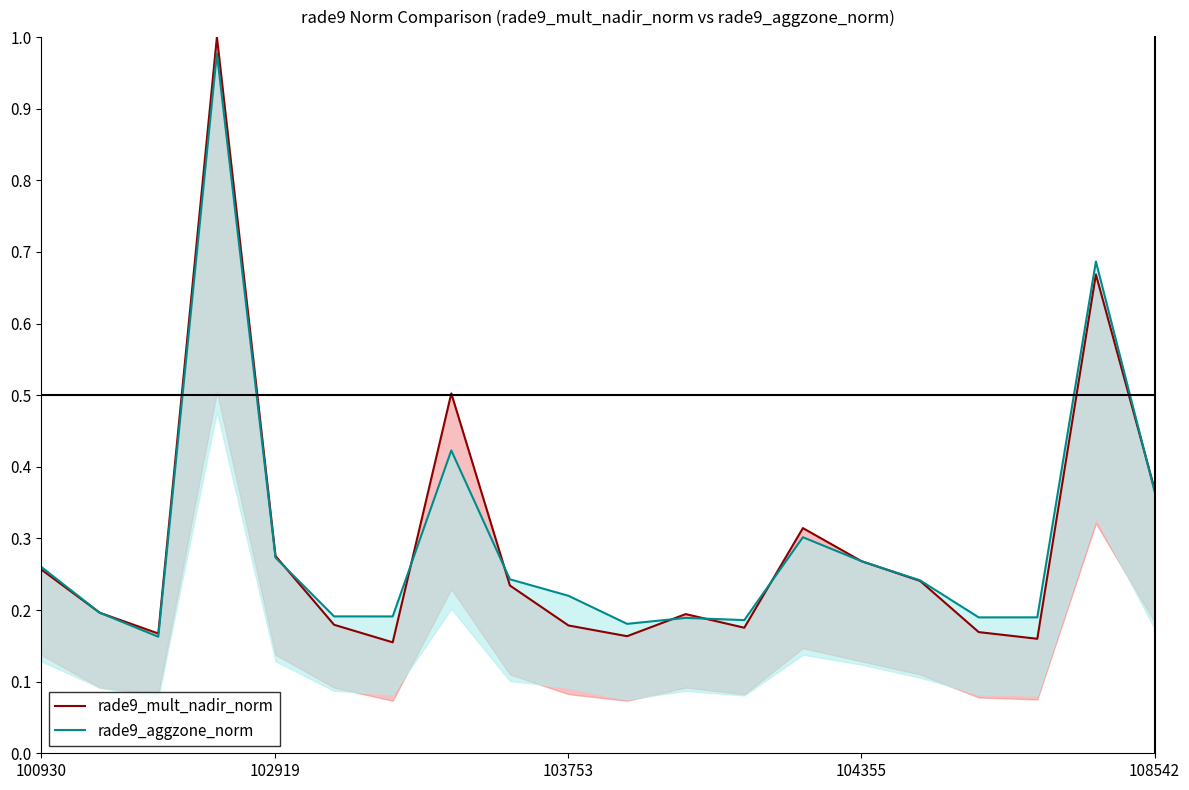

What value does the rade9_aggzone_norm series have at 16?

0.2